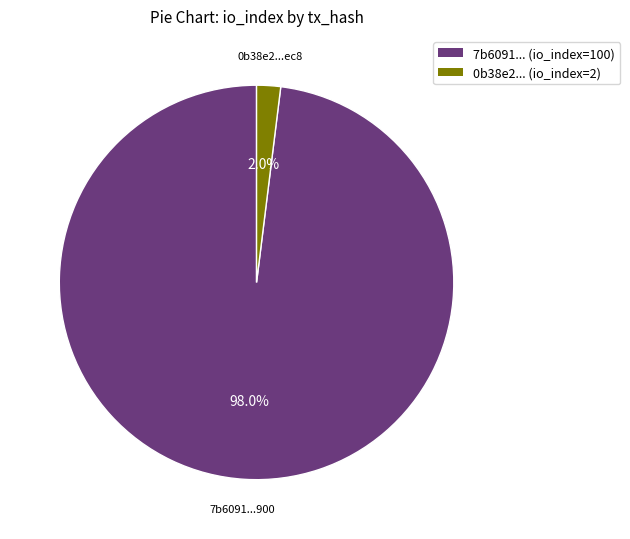

Which category has the smallest portion of the pie?

0b38e2...ec8